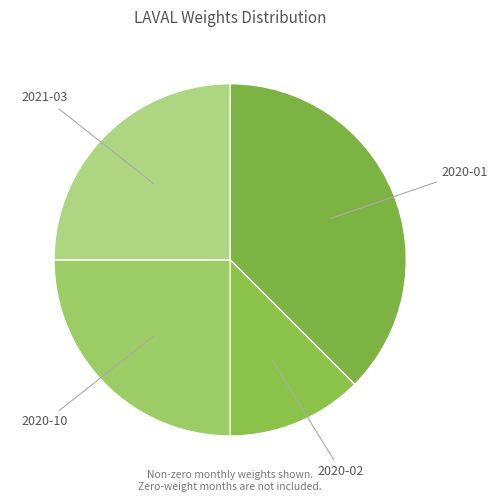

What is the smallest slice in the pie chart?

2020-02